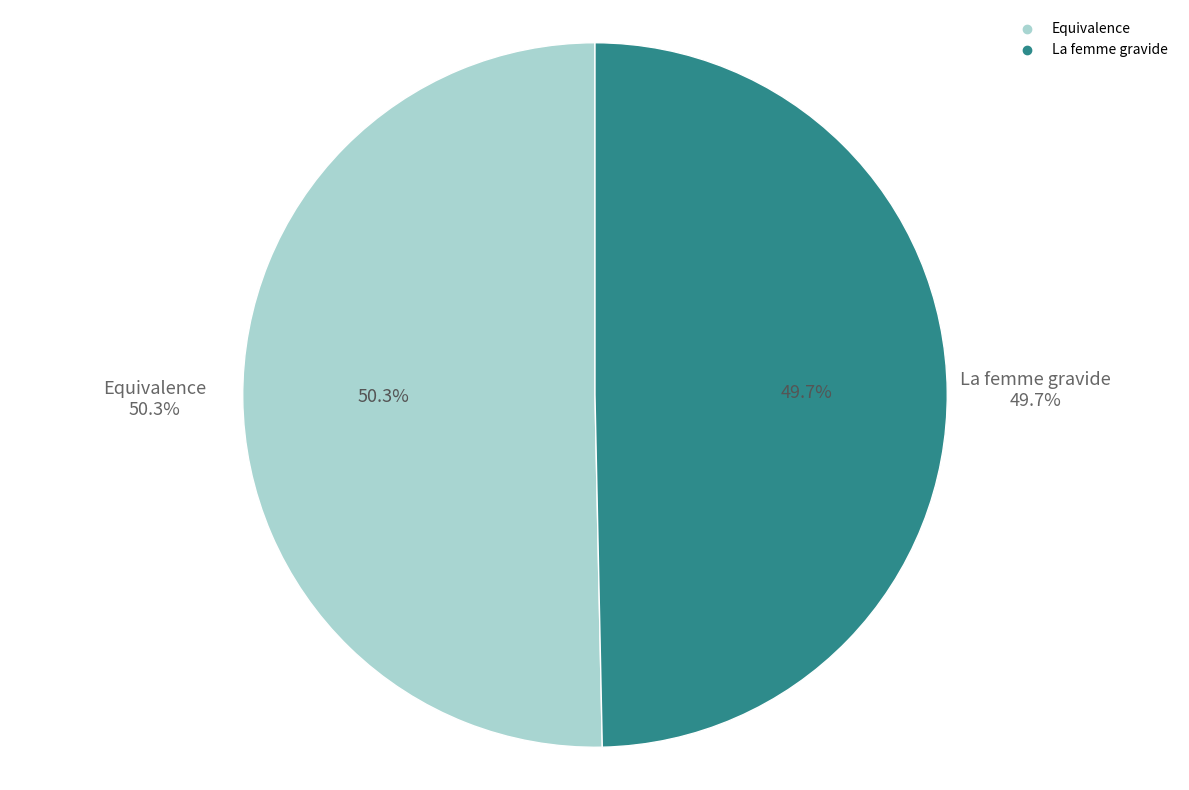

How many slices are in this pie chart?

2